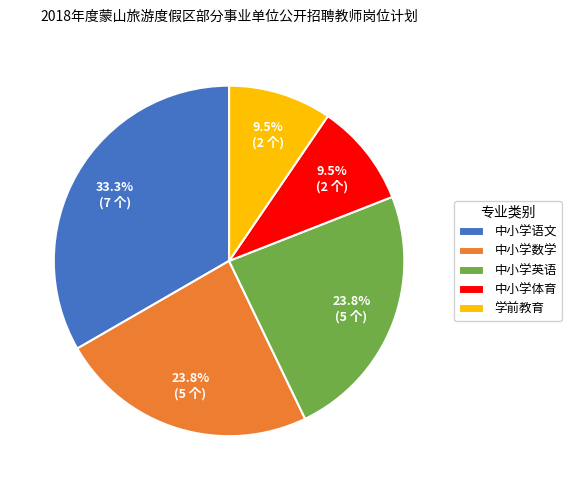

Which category has the biggest portion of the pie?

中小学语文